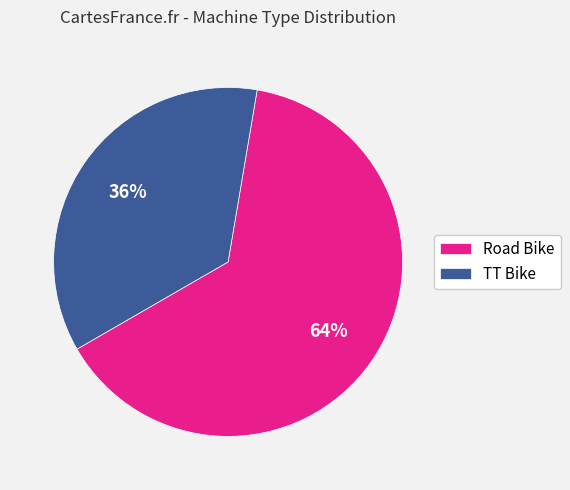

To the nearest percent, what is the combined percentage of TT Bike and Road Bike?

100%